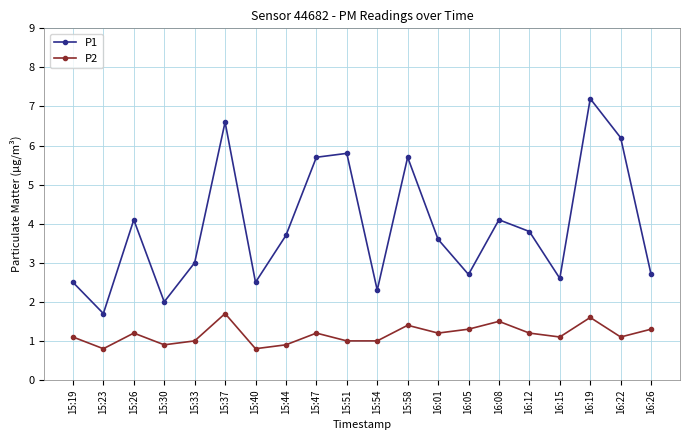

What are all the series names shown in the legend?

P1, P2